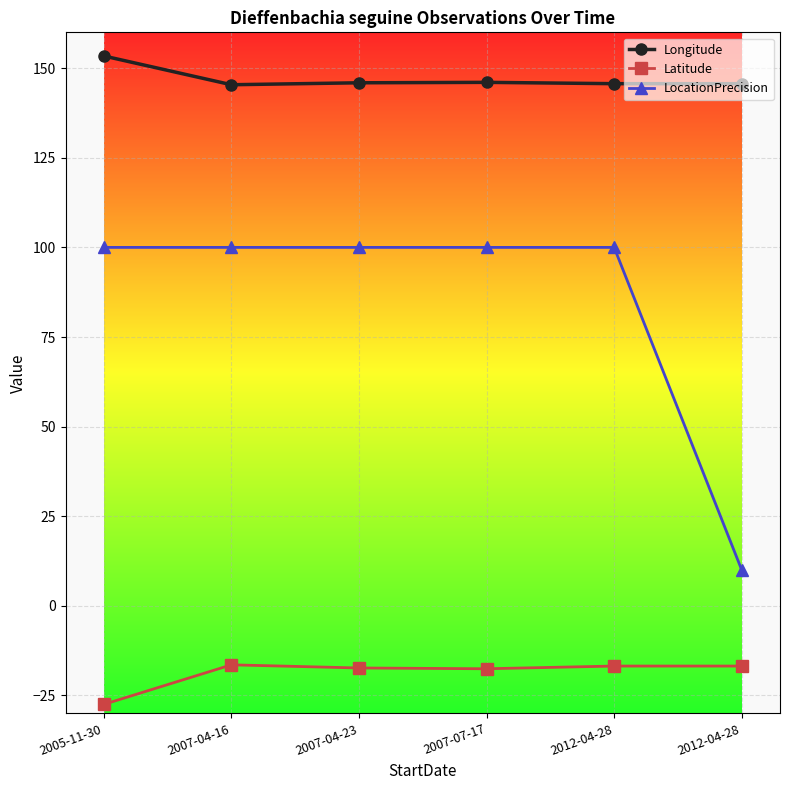

What is the difference between the highest and lowest values at 2005-11-30?

180.9